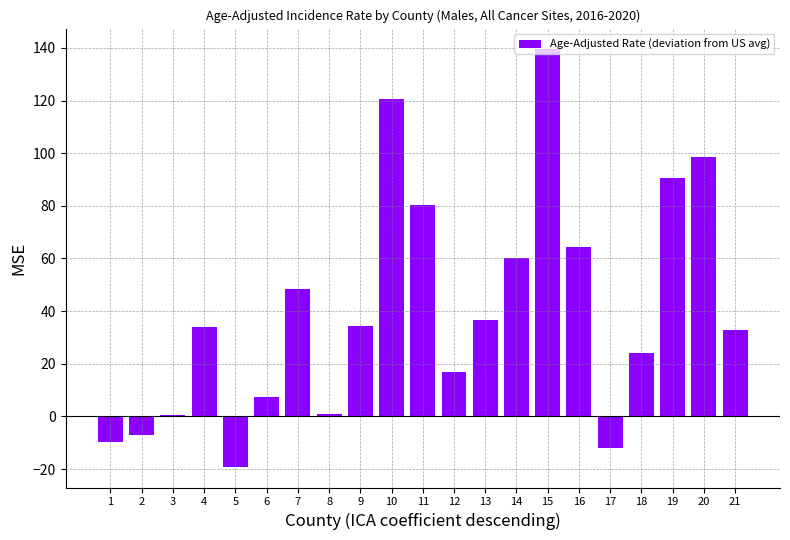

Count the number of categories in the chart.

21